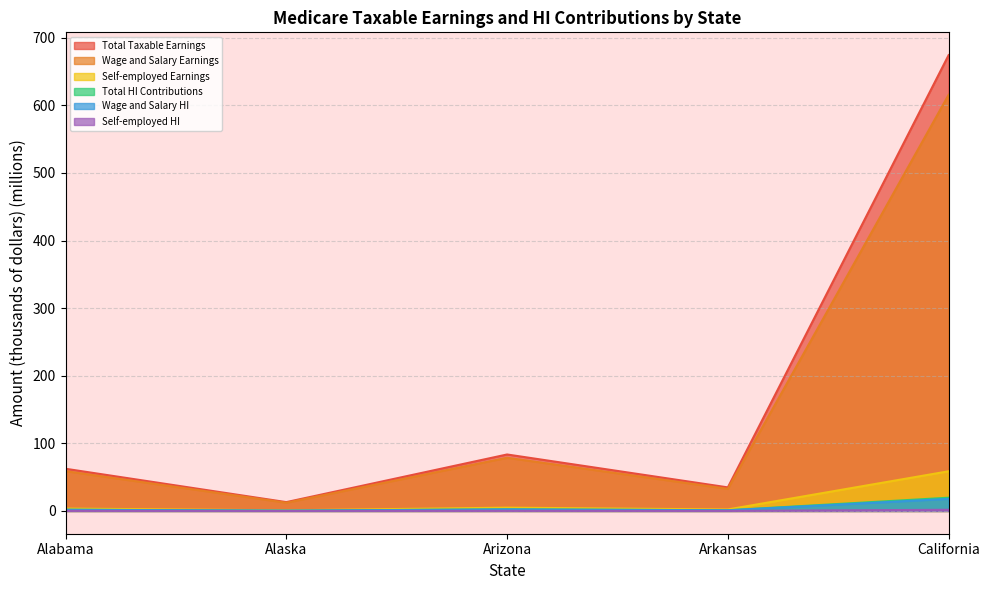

At which label does Self-employed HI reach its minimum?

Alaska